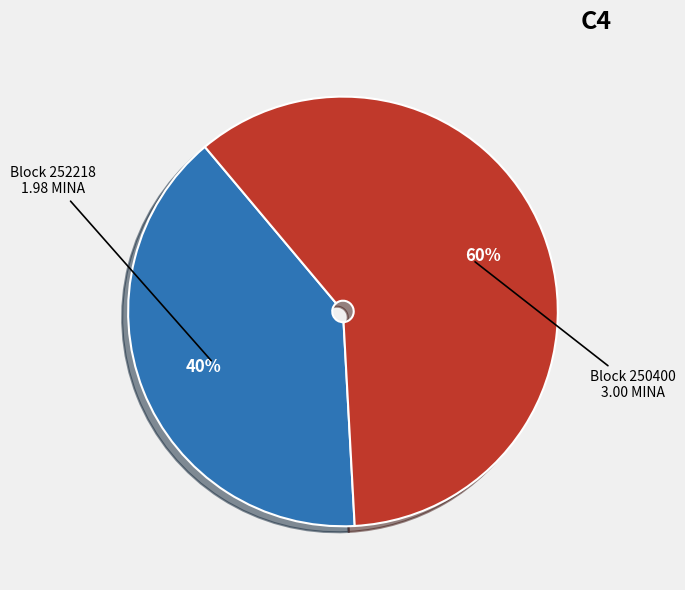

Which category accounts for the majority?

Block 250400